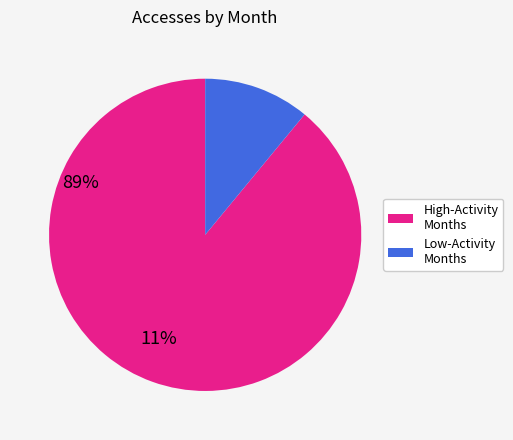

How many segments does this pie chart have?

2